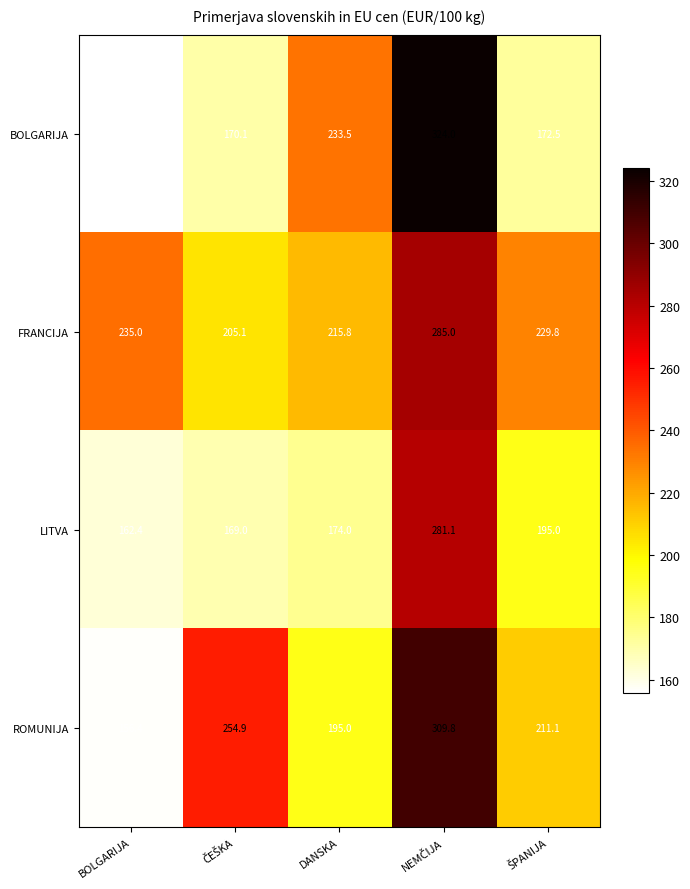

What is the difference between the maximum and second lowest values in the FRANCIJA series?

69.2